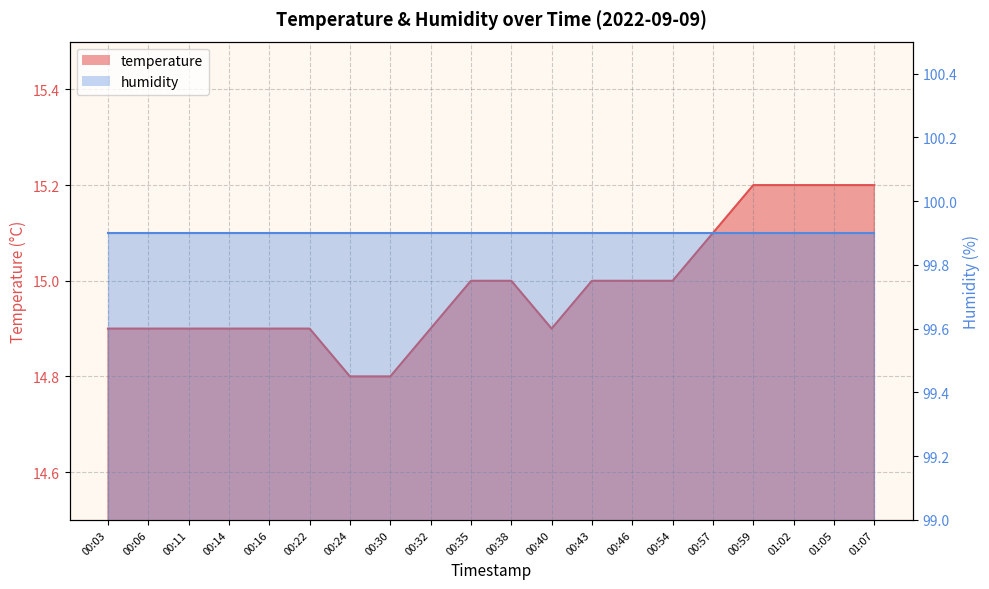

Reading right to left, extract all data points from this chart.

01:07=15.2	01:05=15.2	01:02=15.2	00:59=15.2	00:57=15.1	00:54=15.0	00:46=15.0	00:43=15.0	00:40=14.9	00:38=15.0	00:35=15.0	00:32=14.9	00:30=14.8	00:24=14.8	00:22=14.9	00:16=14.9	00:14=14.9	00:11=14.9	00:06=14.9	00:03=14.9